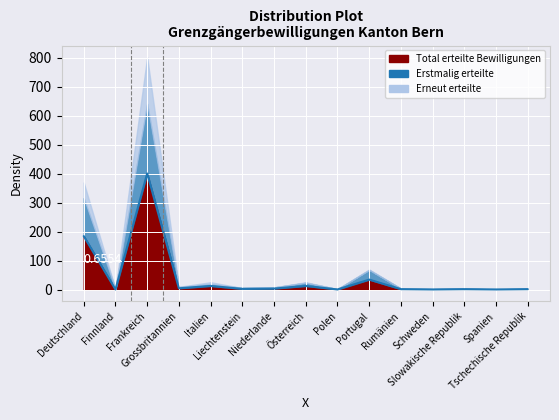

What is the total value across all series at Italien?

26